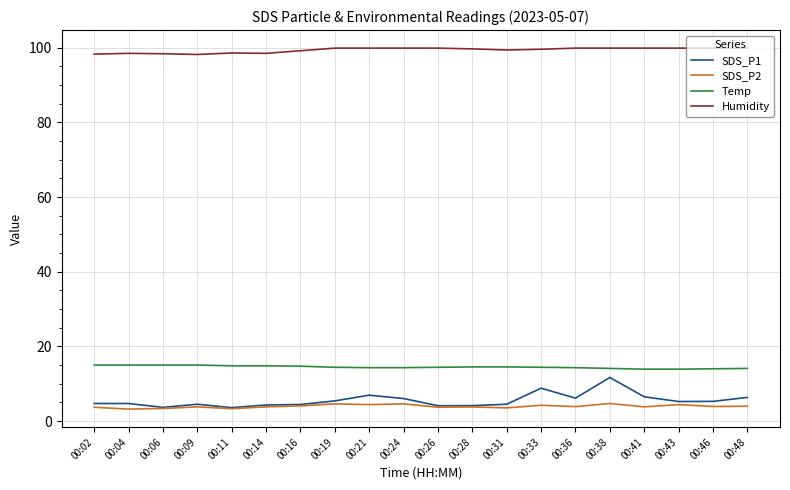

True or false: SDS_P1 and Humidity cross at least once.

False